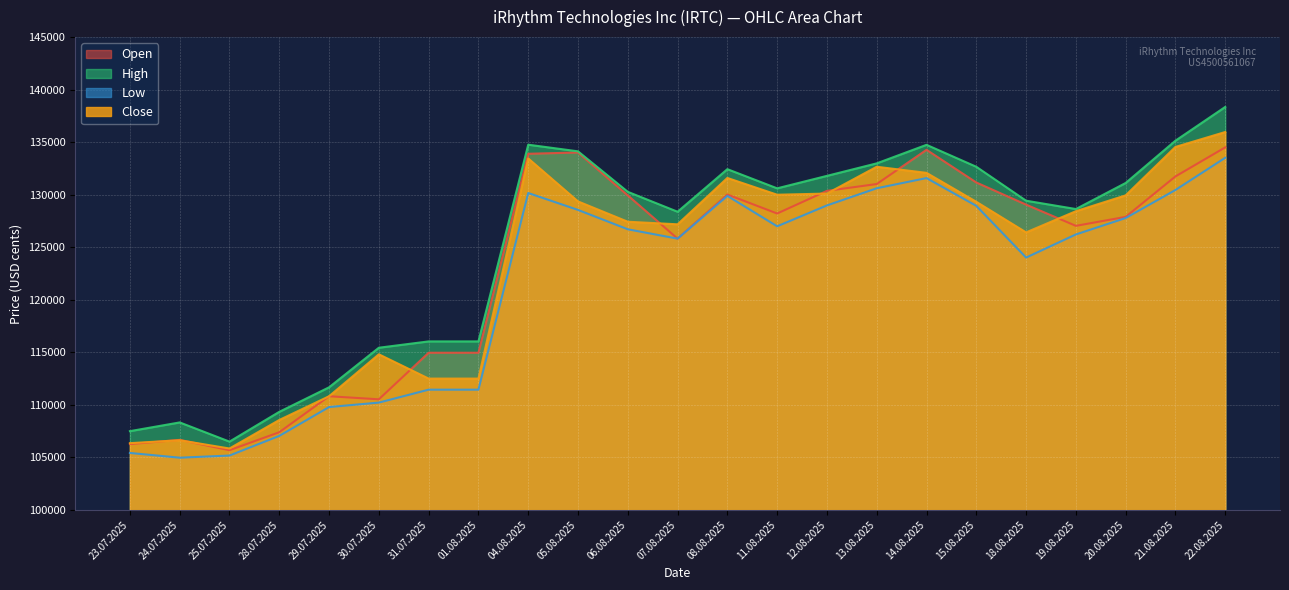

How many lines are shown in the chart?

4